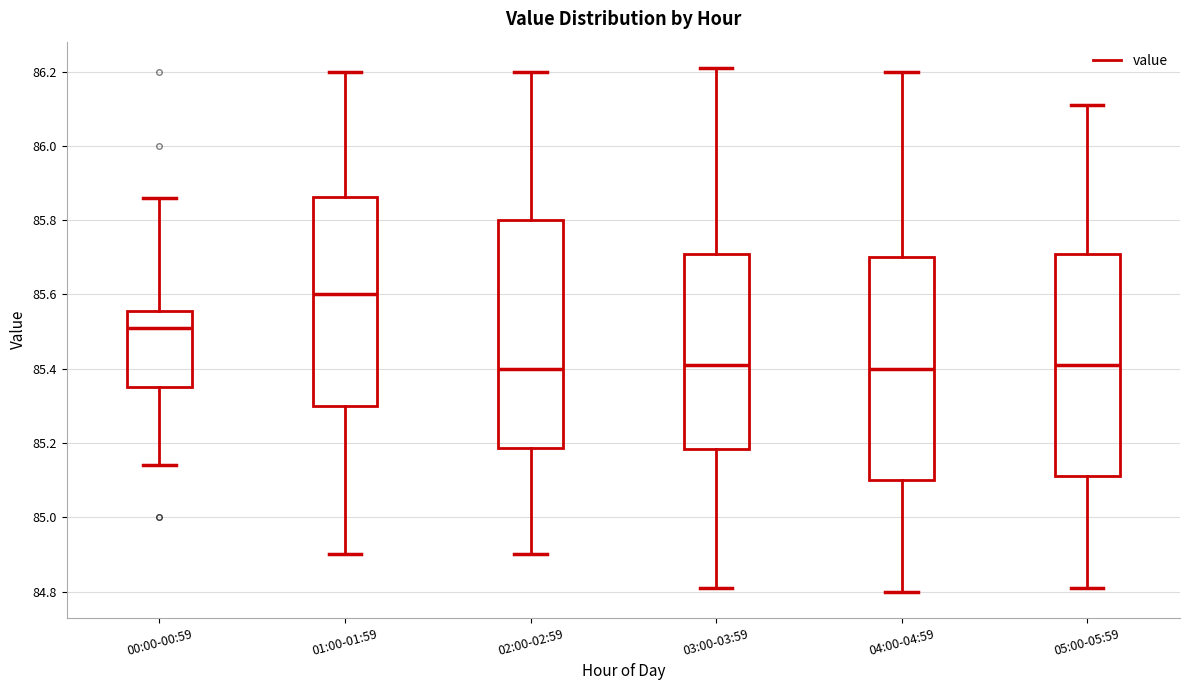

Reading left to right, read every box against the y-axis: the position of its median line, the range the box covers, and the ends of its whiskers. The values are not printed on the chart, so give them approximately, as read against the axis.

00:00-00:59: median 85.52, box 85.36 to 85.56, whiskers 85.14 to 85.86
01:00-01:59: median 85.60, box 85.30 to 85.86, whiskers 84.90 to 86.20
02:00-02:59: median 85.40, box 85.18 to 85.80, whiskers 84.90 to 86.20
03:00-03:59: median 85.42, box 85.18 to 85.72, whiskers 84.82 to 86.22
04:00-04:59: median 85.40, box 85.10 to 85.70, whiskers 84.80 to 86.20
05:00-05:59: median 85.42, box 85.12 to 85.72, whiskers 84.82 to 86.12